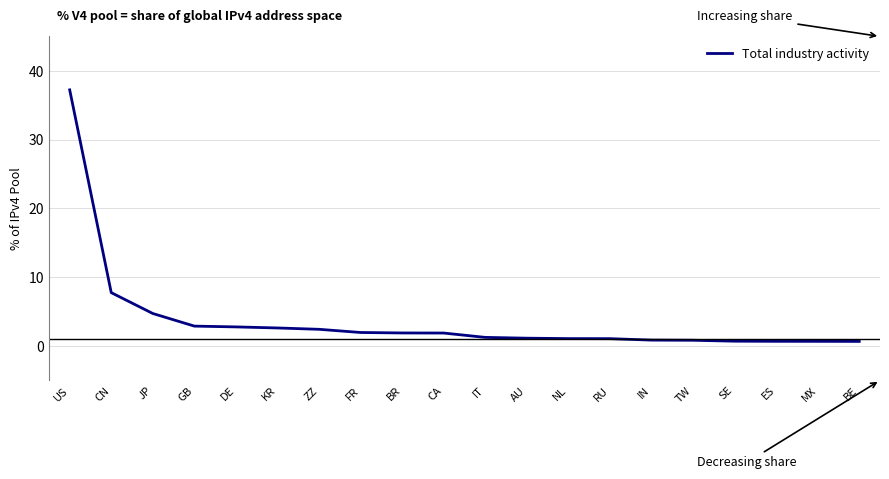

What is the ratio of the value at RU to the value at DE?

0.4